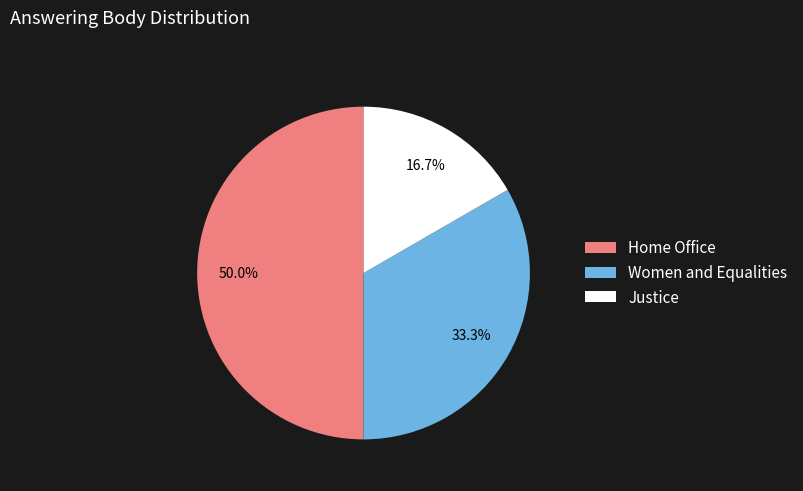

What is the largest slice in the pie chart?

Home Office